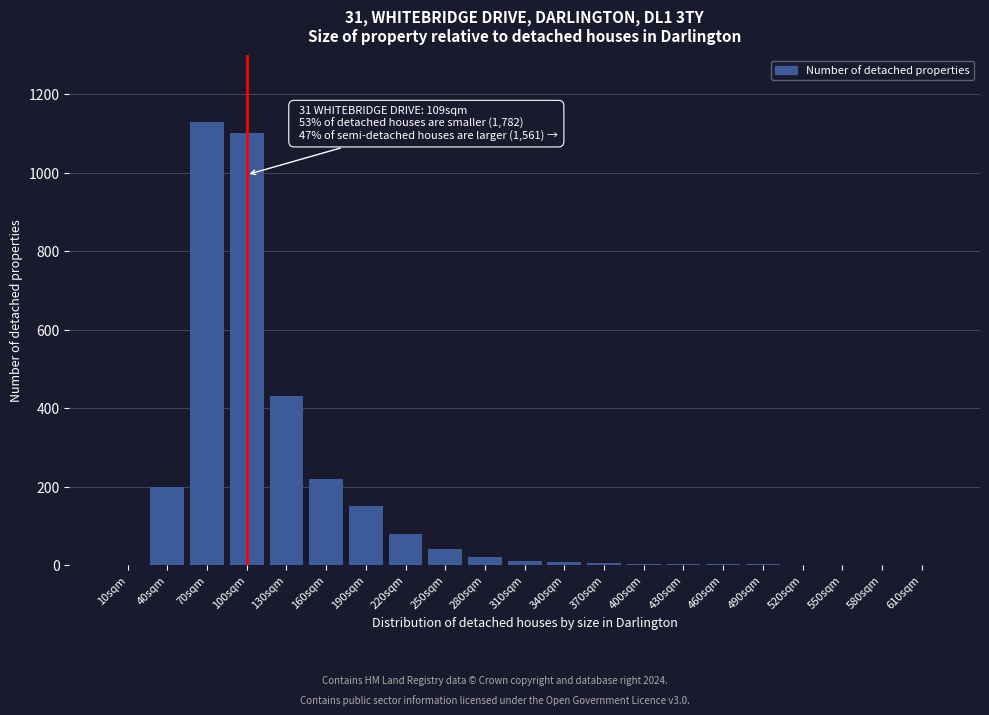

At which label is the value closest to 565?

130sqm